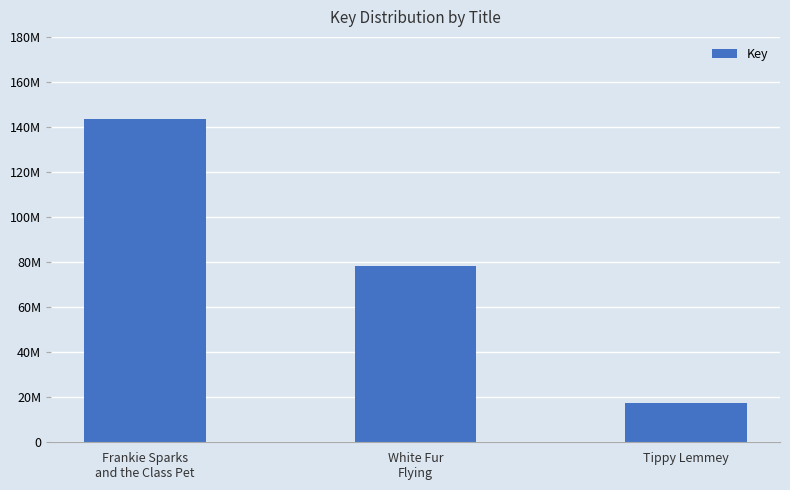

What is the value of the 1st bar from the left?

143593583